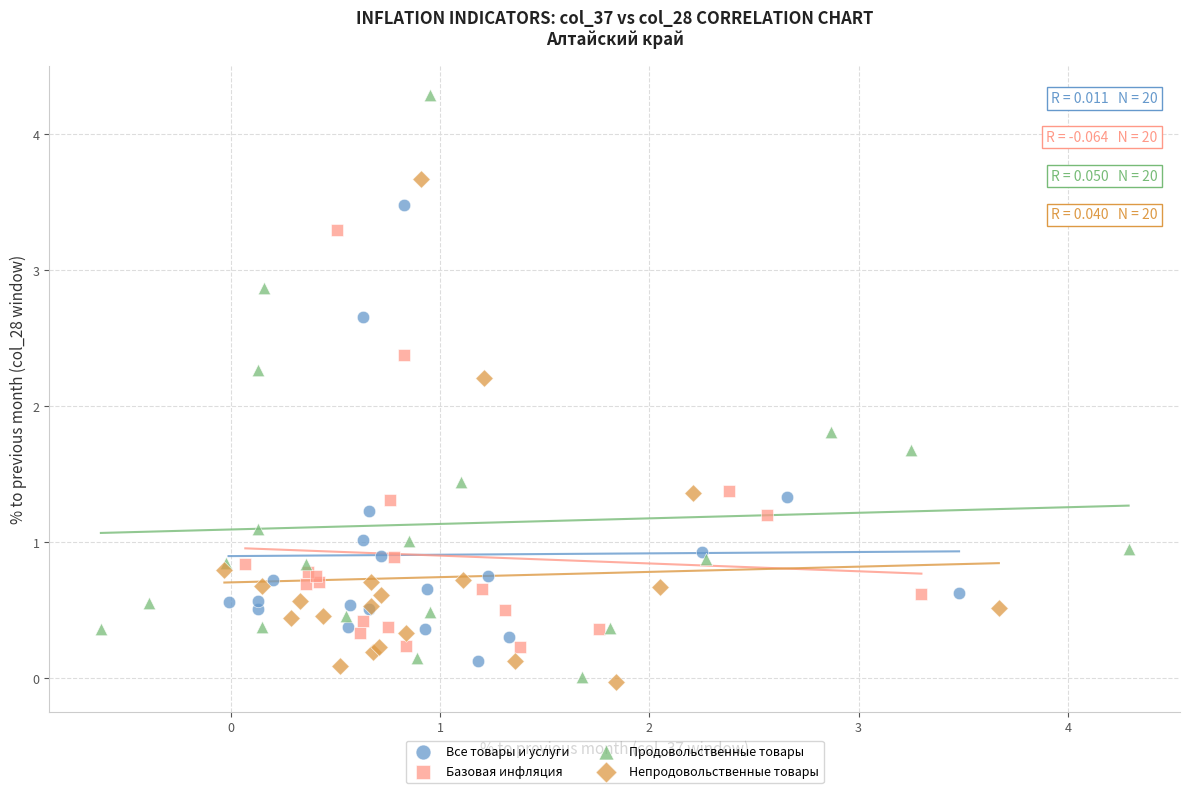

Which series has the largest Y range (max minus min)?

Продовольственные товары